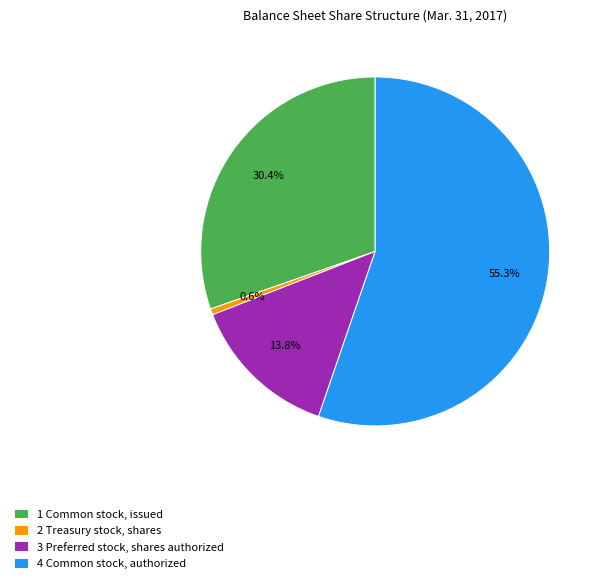

What is the ratio of the value at 3 Preferred stock, shares authorized to the value at 2 Treasury stock, shares?

24.8